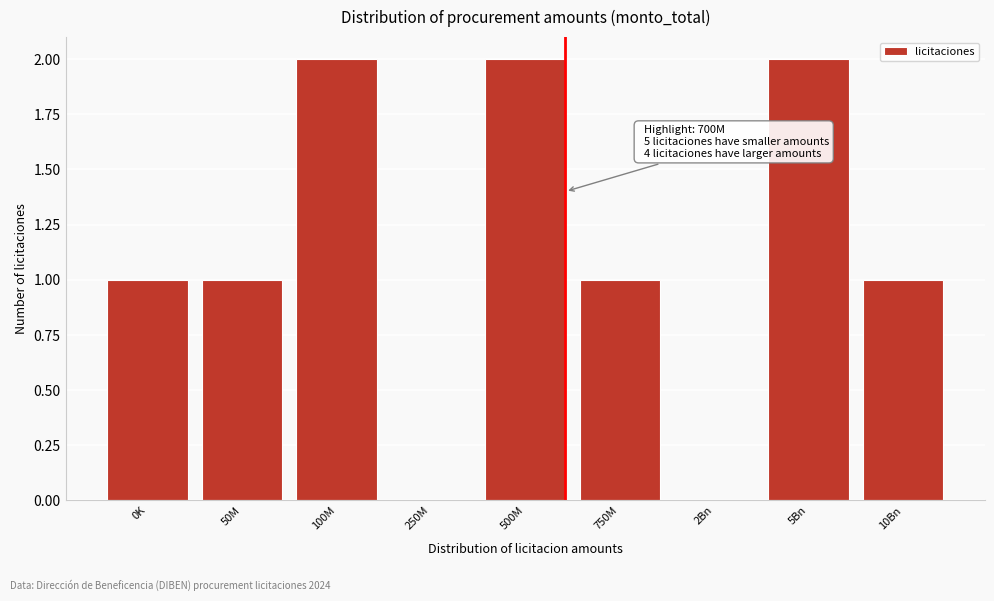

Reading left to right, extract all data points from this chart.

0K=1	50M=1	100M=2	250M=0	500M=2	750M=1	2Bn=0	5Bn=2	10Bn=1